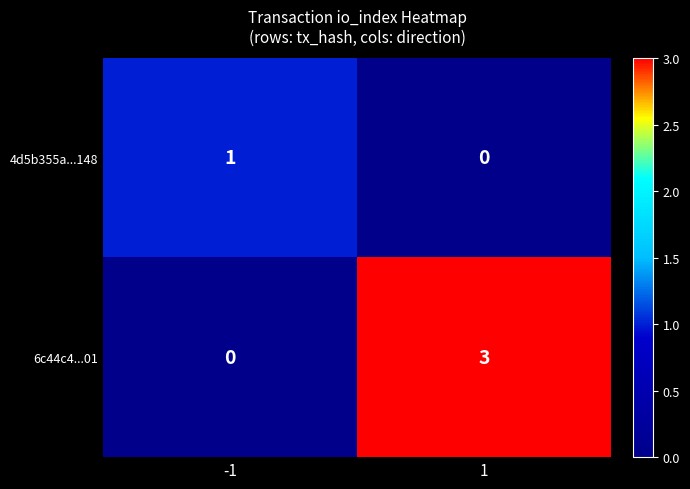

Rank the series by their maximum value, from highest to lowest.

6c44c4...01, 4d5b355a...148